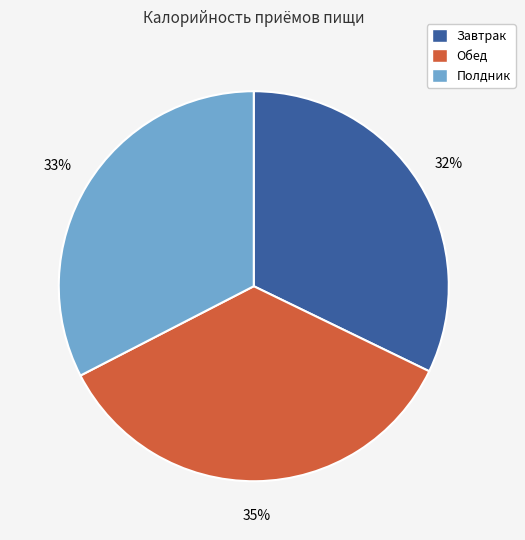

Between Полдник and Обед, which is larger?

Обед